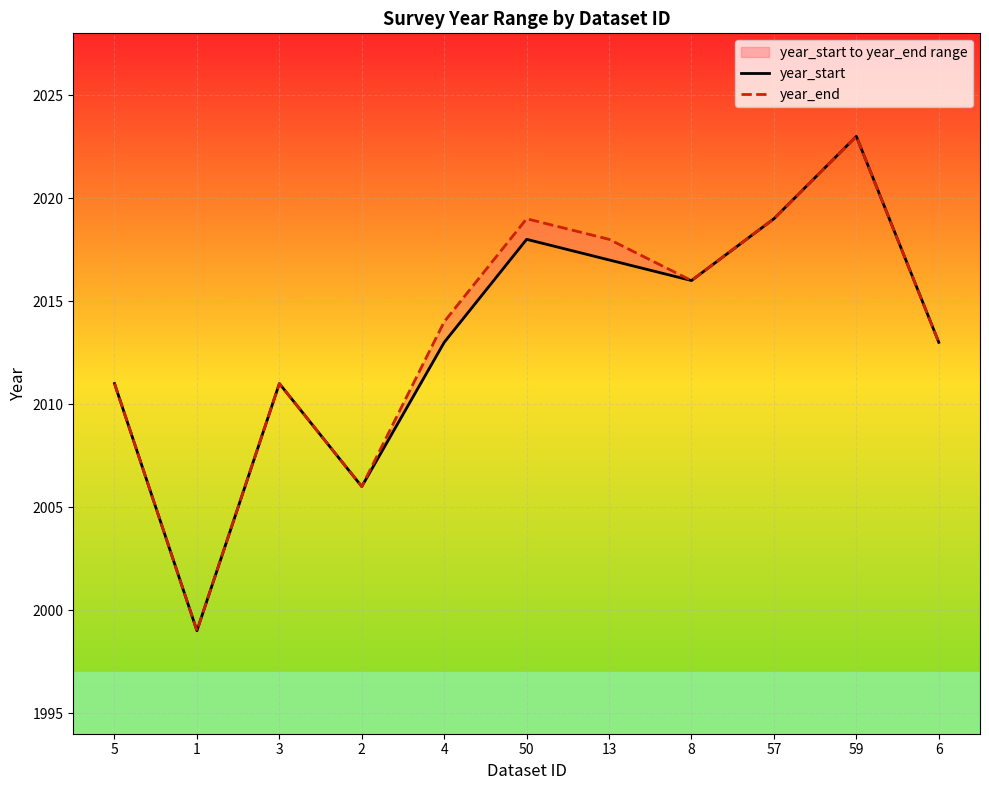

Count the number of data series in this chart.

2